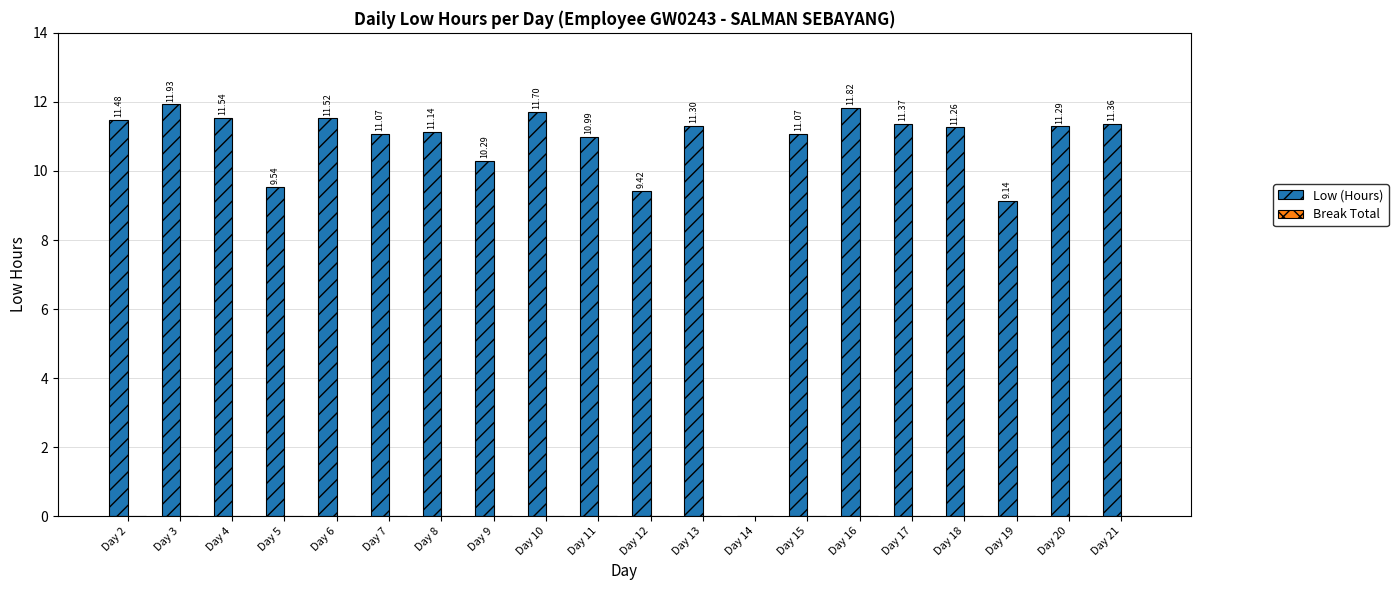

Which has a higher value, Day 17 or Day 10?

Day 10